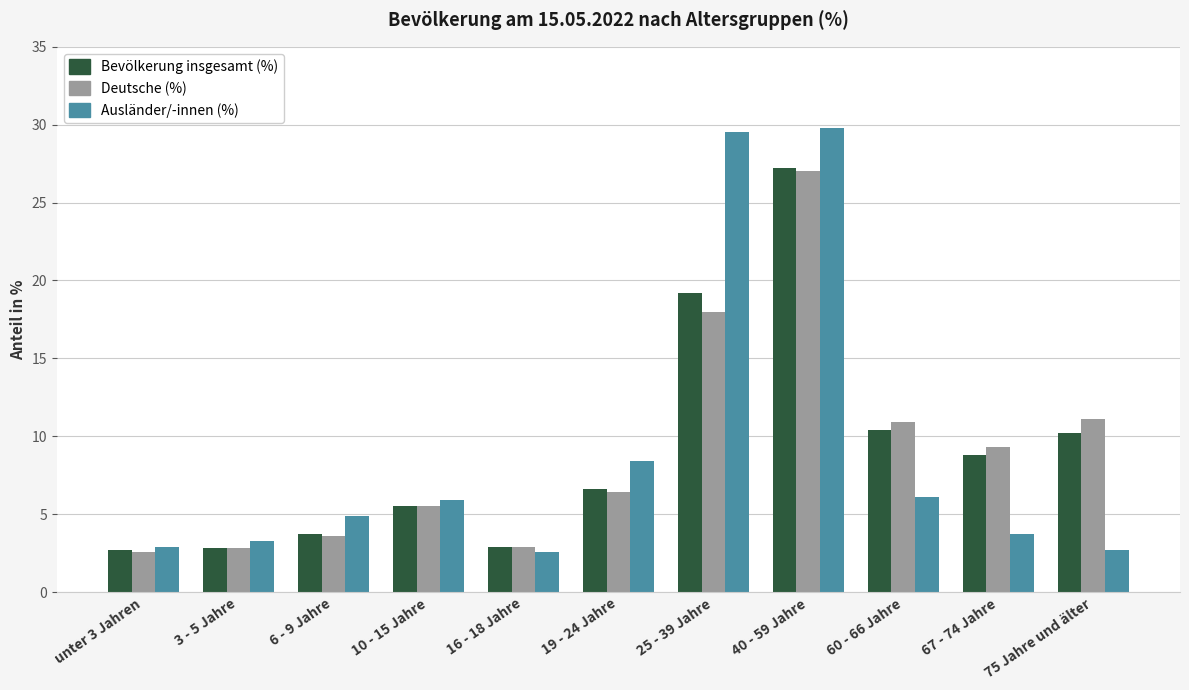

Is the value of Deutsche (%) at 25 - 39 Jahre greater than the value of Bevölkerung insgesamt (%) at 40 - 59 Jahre?

No